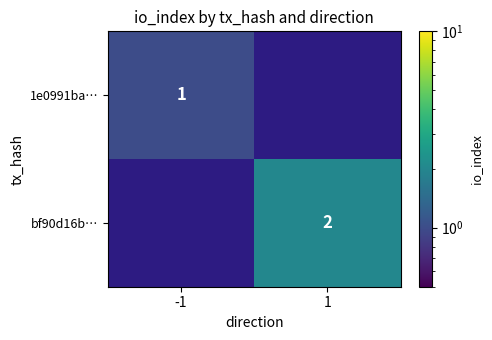

The value of 1e0991ba… at -1 is 1. True or false?

True